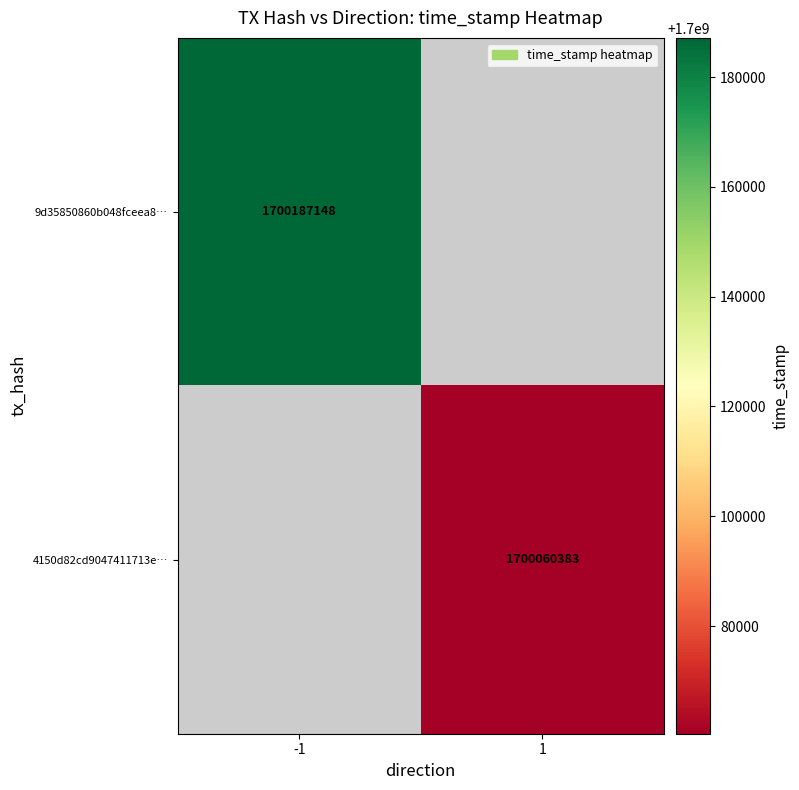

Is it true that 4150d82cd9047411713e… equals 2234663866 at 1?

False